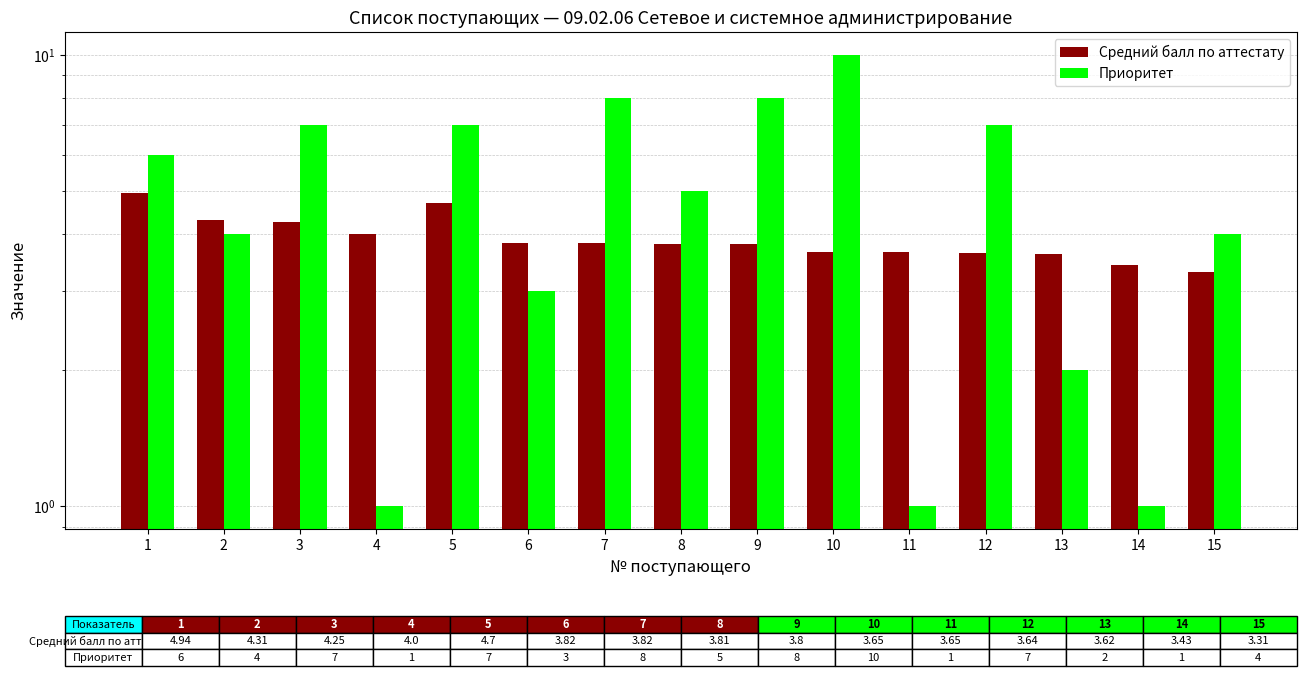

Rank the series at 1 from highest to lowest value.

Приоритет, Средний балл по аттестату